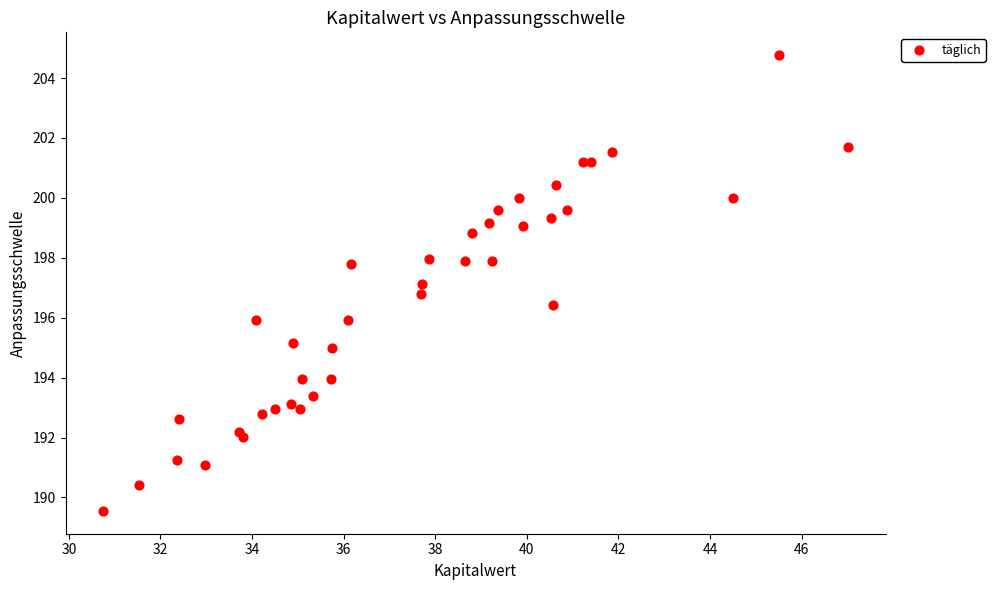

What is the range of Y values (max minus min)?

15.2